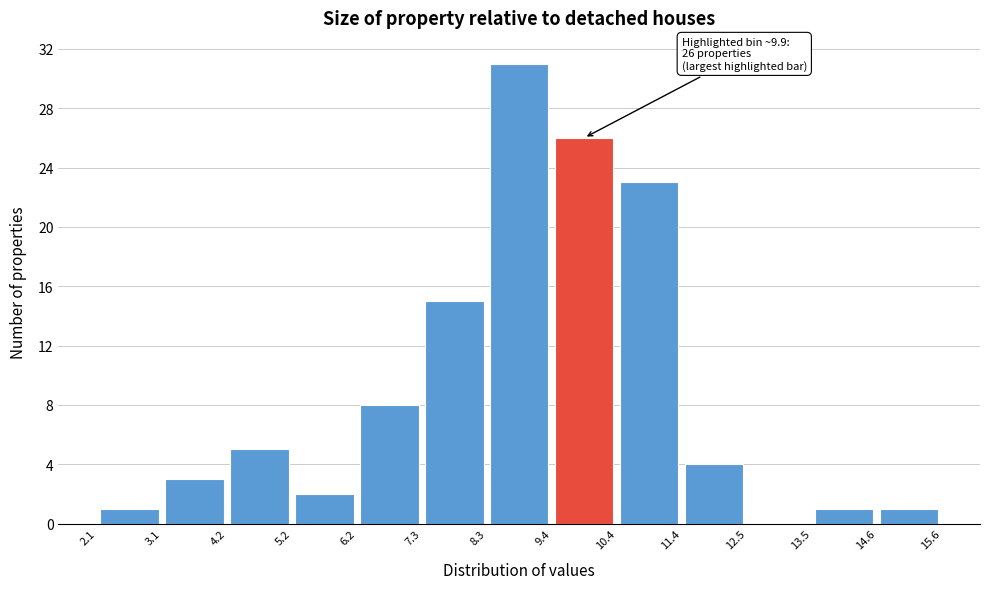

Which range on the x-axis has the tallest bar?

8.3 to 9.4